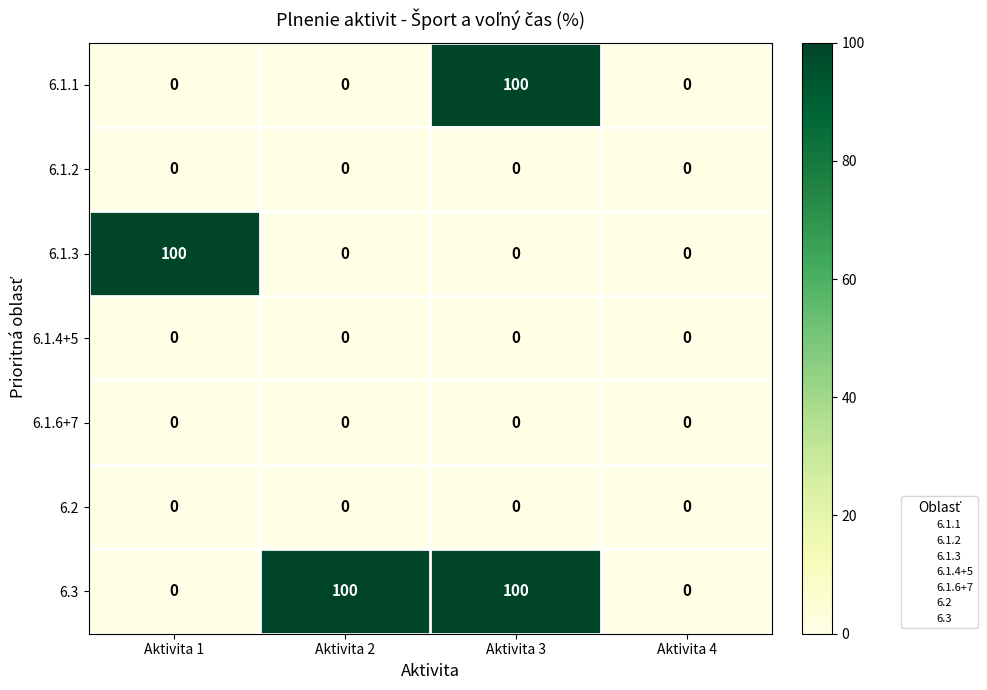

At which category is the sum across all series the highest?

Aktivita 3